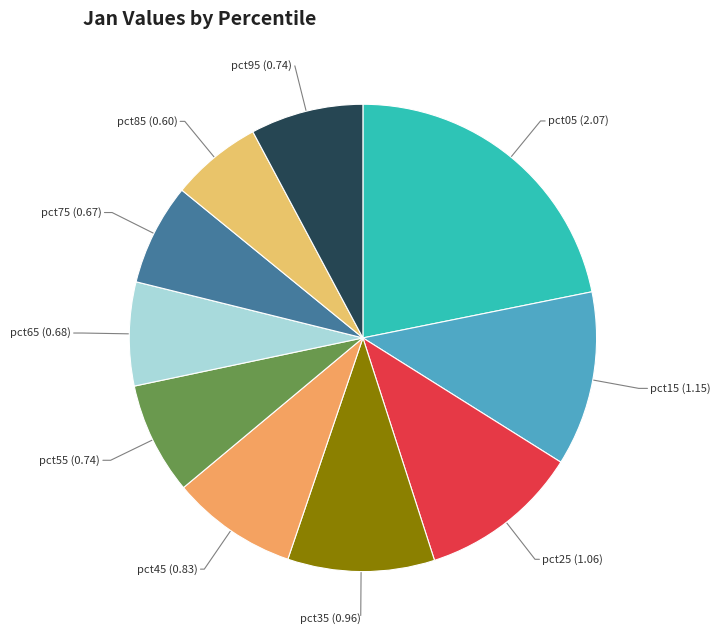

Count the number of slices in the pie.

10